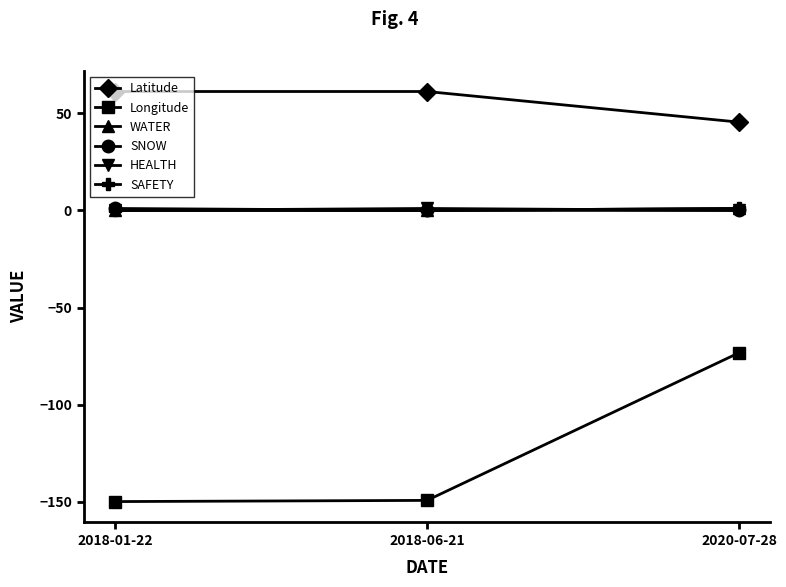

Does the chart have visible grid lines?

No